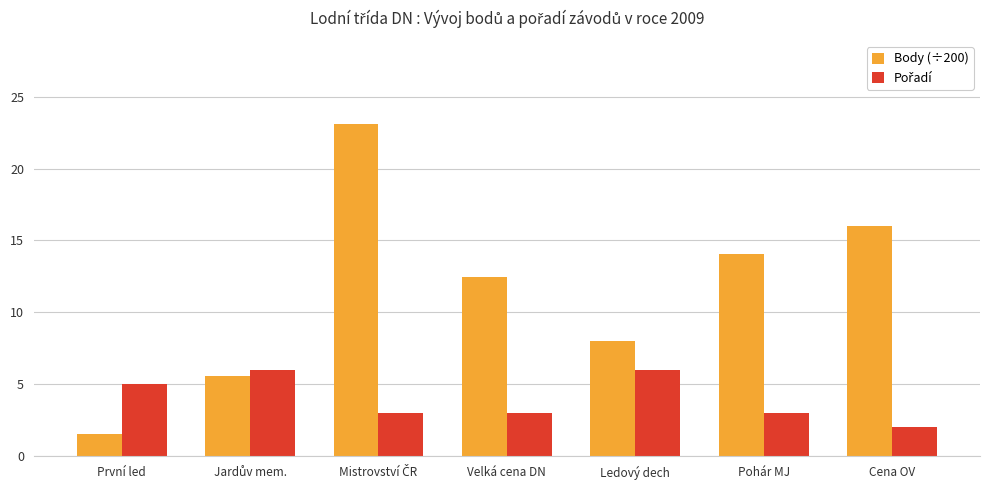

What is the label of the 4th bar from the right?

Velká cena DN